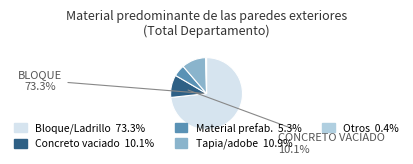

Is there a majority slice in this chart?

Yes